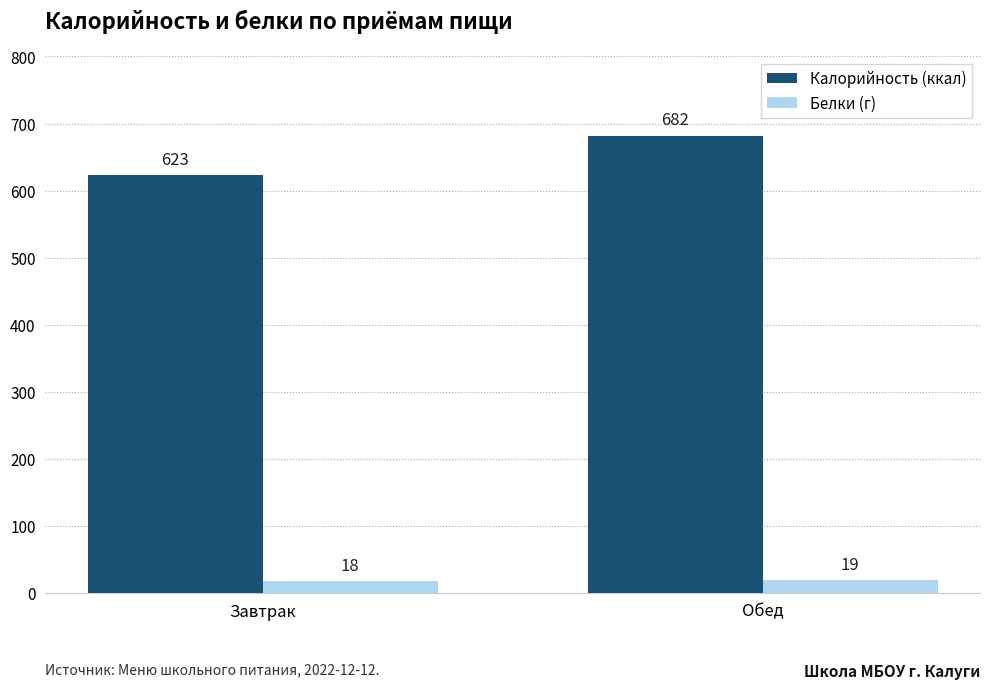

What is the total value across all series at Обед?

701